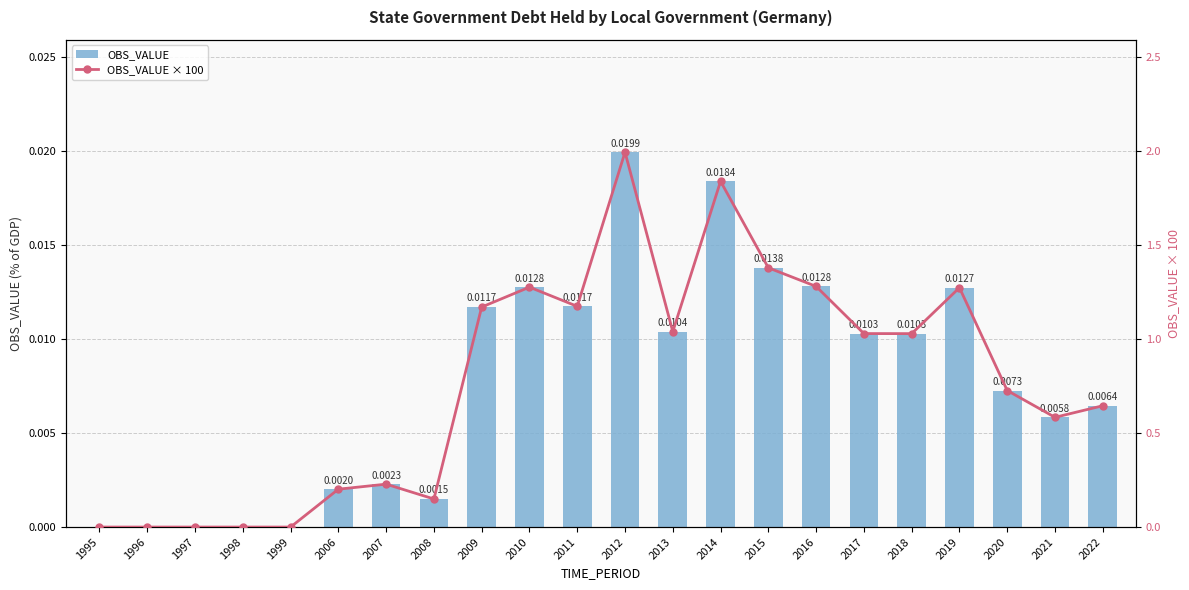

Reading left to right, transcribe all the data shown in this chart.

OBS_VALUE: 0.0	0.0	0.0	0.0	0.0	0.0	0.0	0.0	0.0	0.0	0.0	0.0	0.0	0.0	0.0	0.0	0.0	0.0	0.0	0.0	0.0	0.0
OBS_VALUE × 100: 0.0	0.0	0.0	0.0	0.0	0.2	0.2	0.1	1.2	1.3	1.2	2.0	1.0	1.8	1.4	1.3	1.0	1.0	1.3	0.7	0.6	0.6